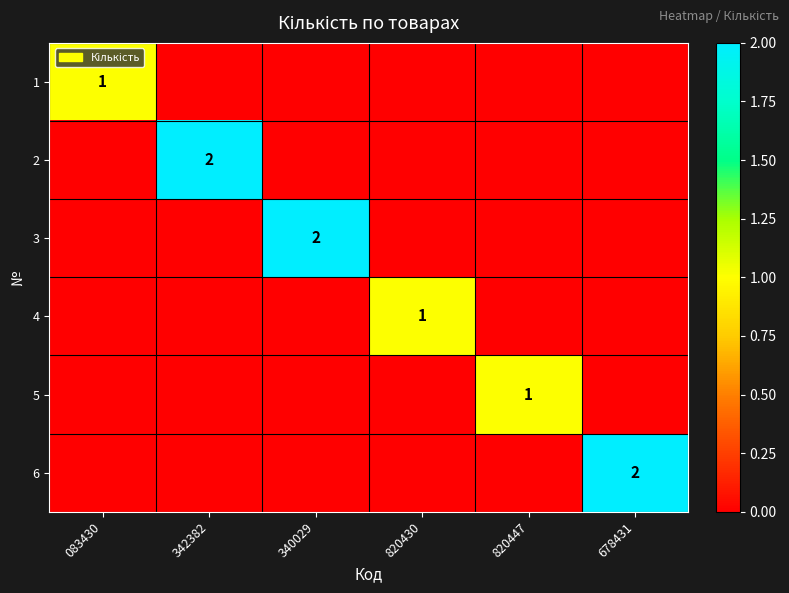

Is it true that 6 equals 2 at 678431?

True